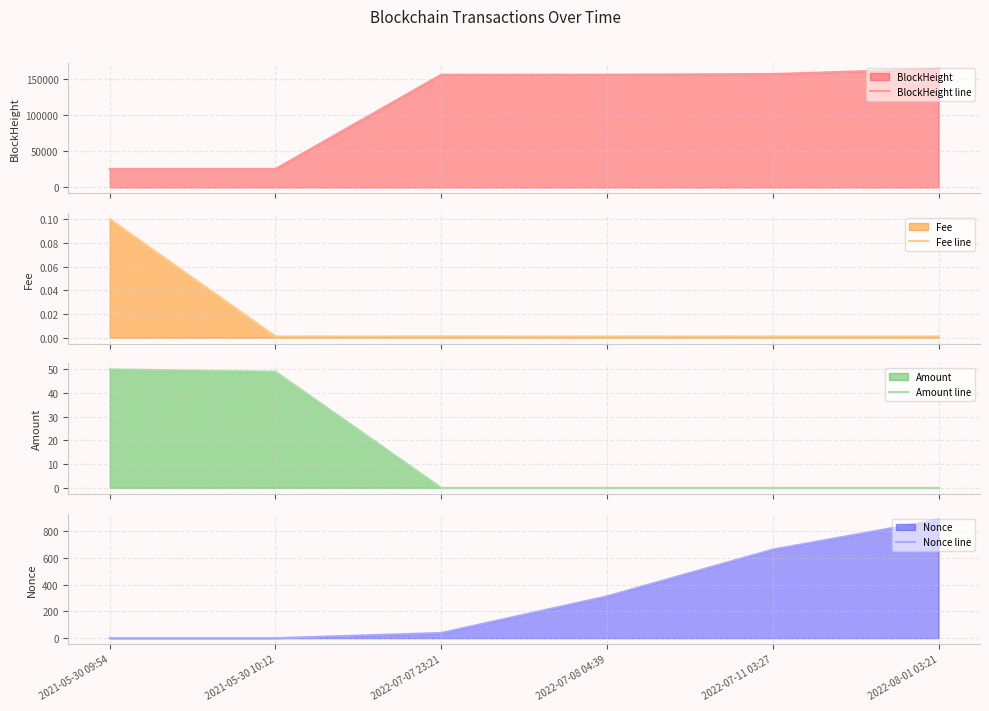

What is the spread (max minus min) of values at 2022-08-01 03:21?

163565.0